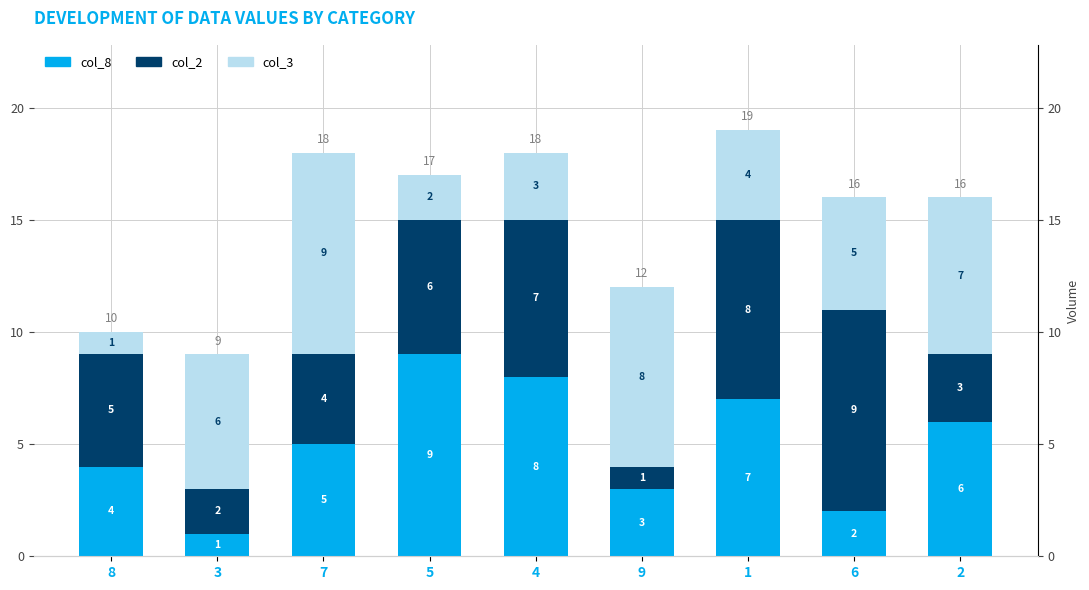

Rank the categories by col_8 value from lowest to highest.

3, 6, 9, 8, 7, 2, 1, 4, 5